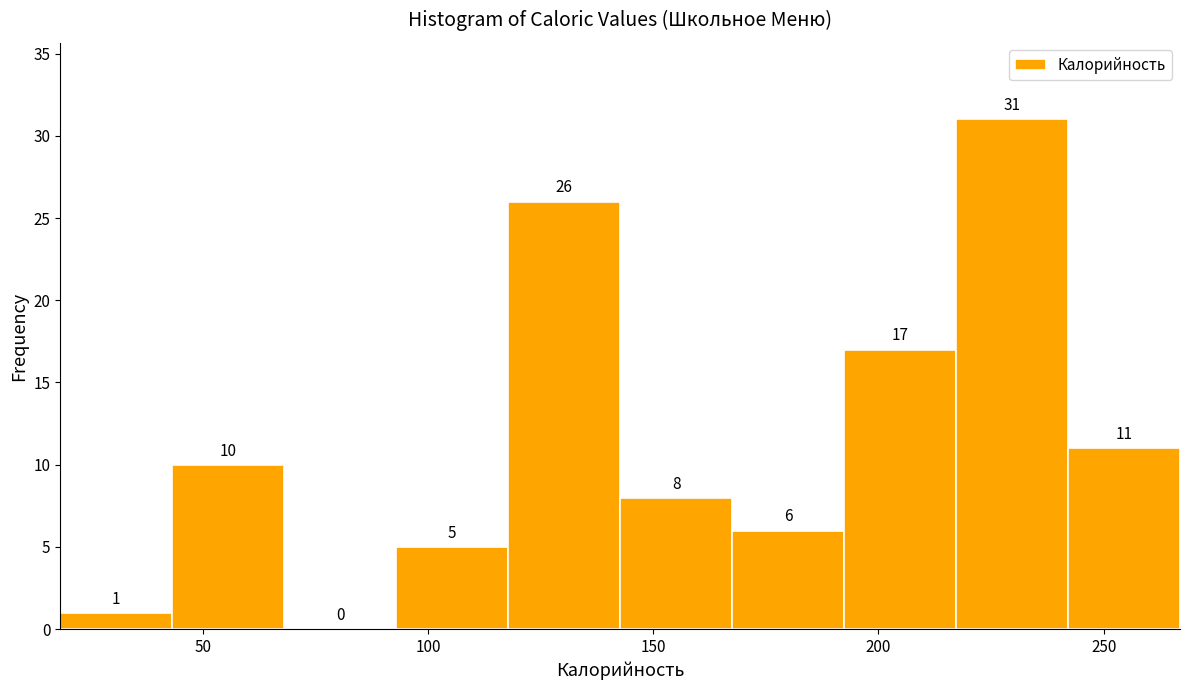

Over which range of the x-axis is the bar tallest?

215 to 240